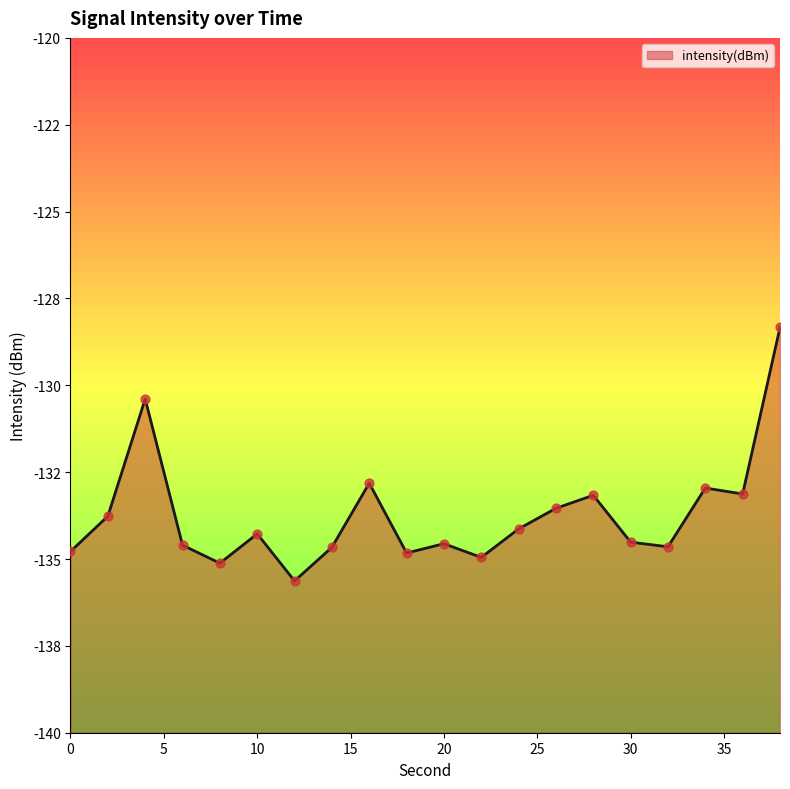

Which has a higher value, 12 or 22?

22